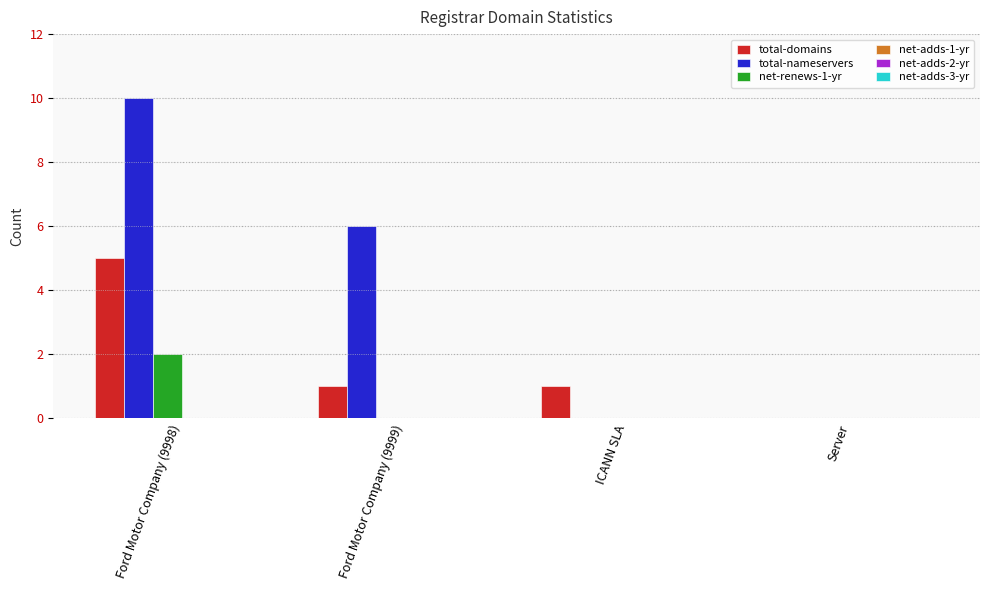

Reading left to right, extract all data points from this chart.

total-domains: Ford Motor Company (9998)=5	Ford Motor Company (9999)=1	ICANN SLA=1	Server=0
total-nameservers: Ford Motor Company (9998)=10	Ford Motor Company (9999)=6	ICANN SLA=0	Server=0
net-renews-1-yr: Ford Motor Company (9998)=2	Ford Motor Company (9999)=0	ICANN SLA=0	Server=0